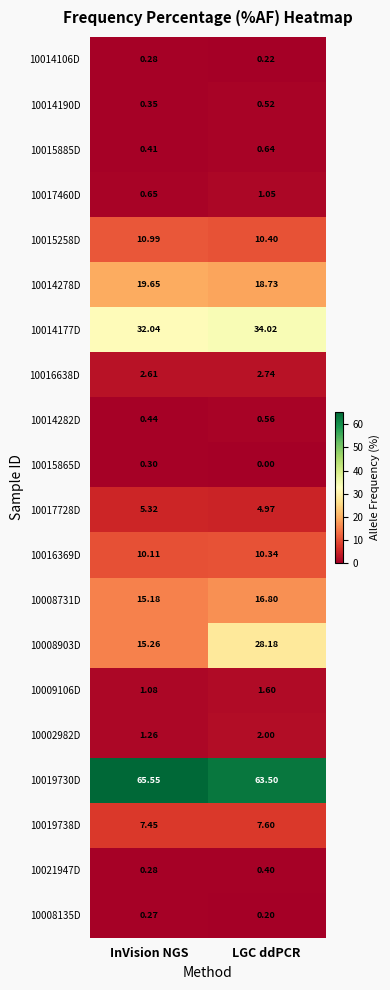

List the labels in order of 10014190D value, smallest first.

InVision NGS, LGC ddPCR